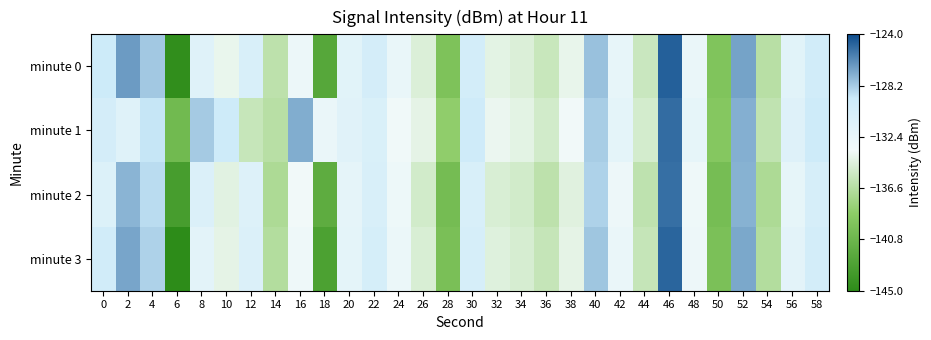

Rank the series by their maximum value, from lowest to highest.

minute 2, minute 1, minute 3, minute 0